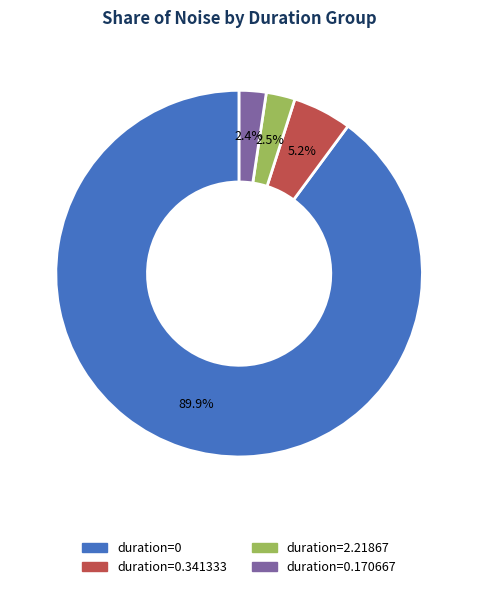

Which category has the biggest portion of the pie?

duration=0